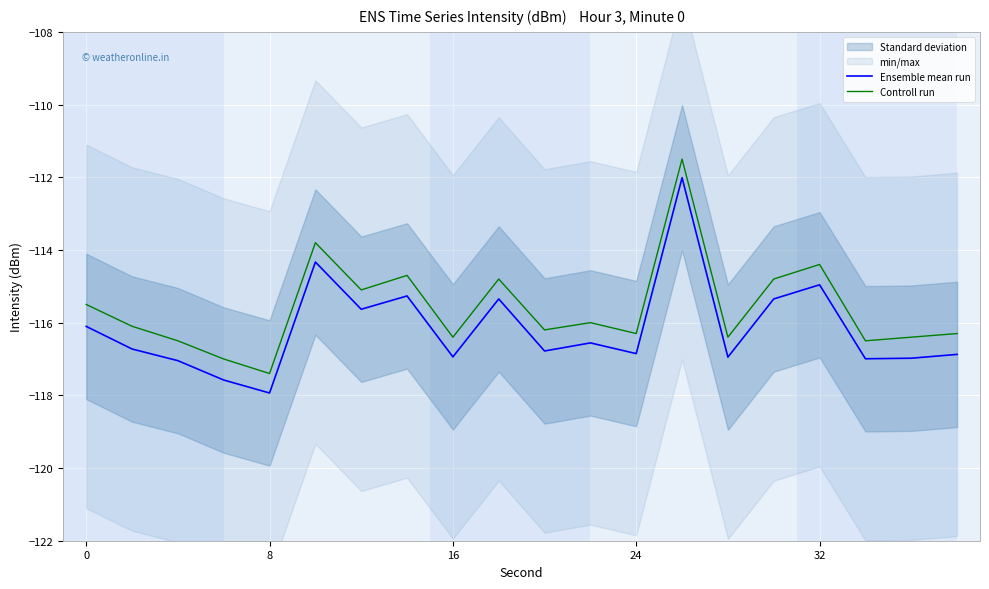

True or false: Controll run has a value of -114.4 at 32.

True